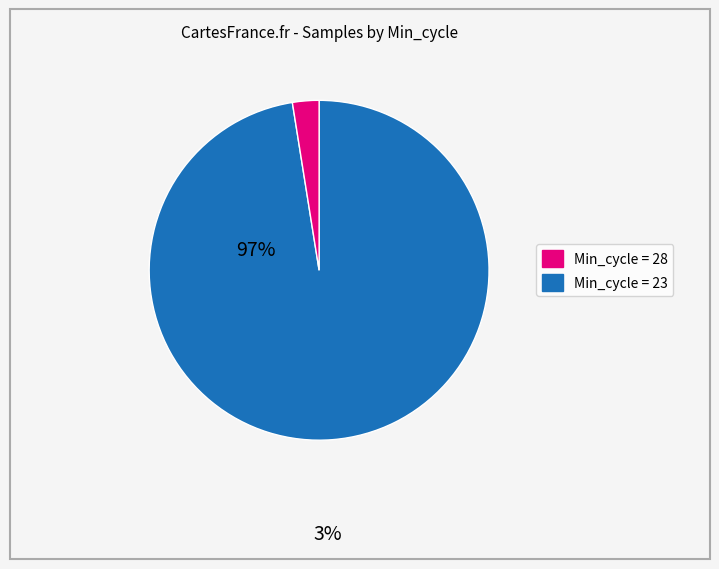

Does any single category account for the majority?

Yes